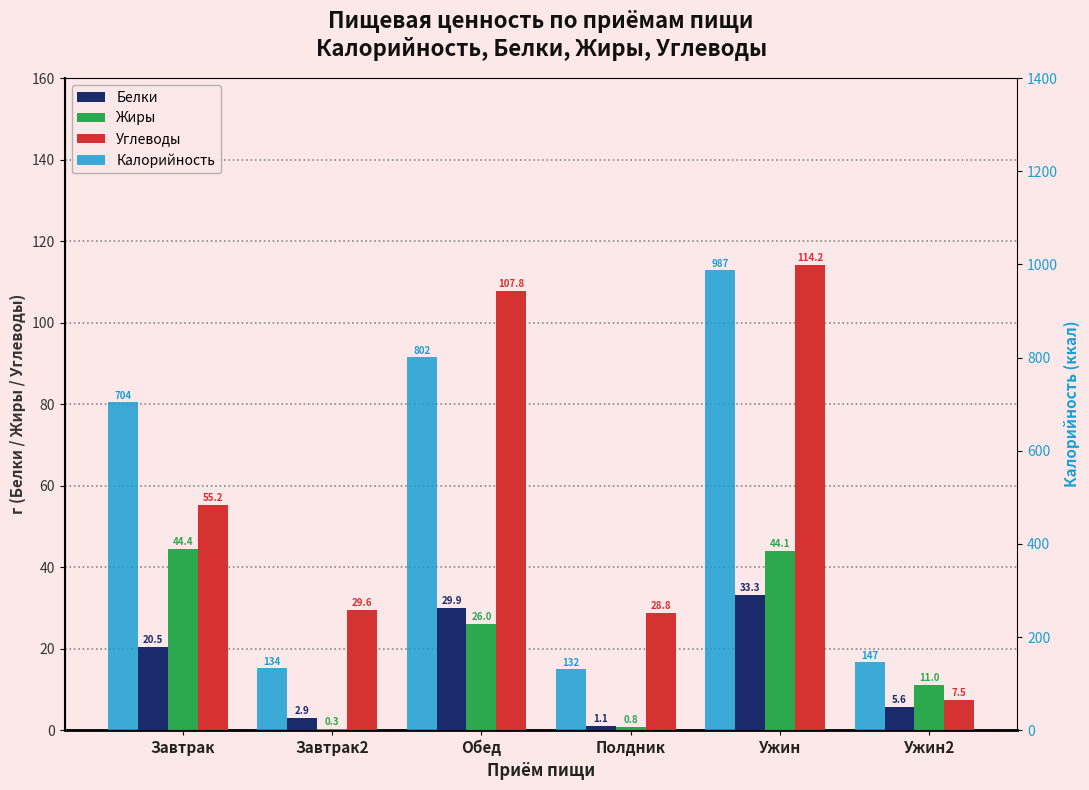

Are the bars grouped side by side (vs. stacked)?

Yes